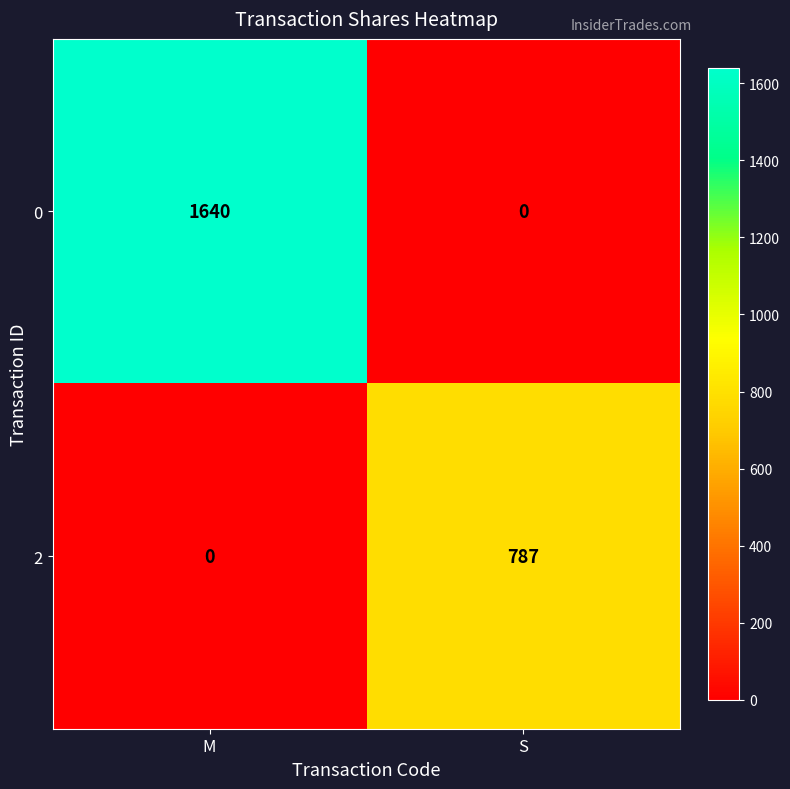

Between M and S, which series saw the biggest shift?

0